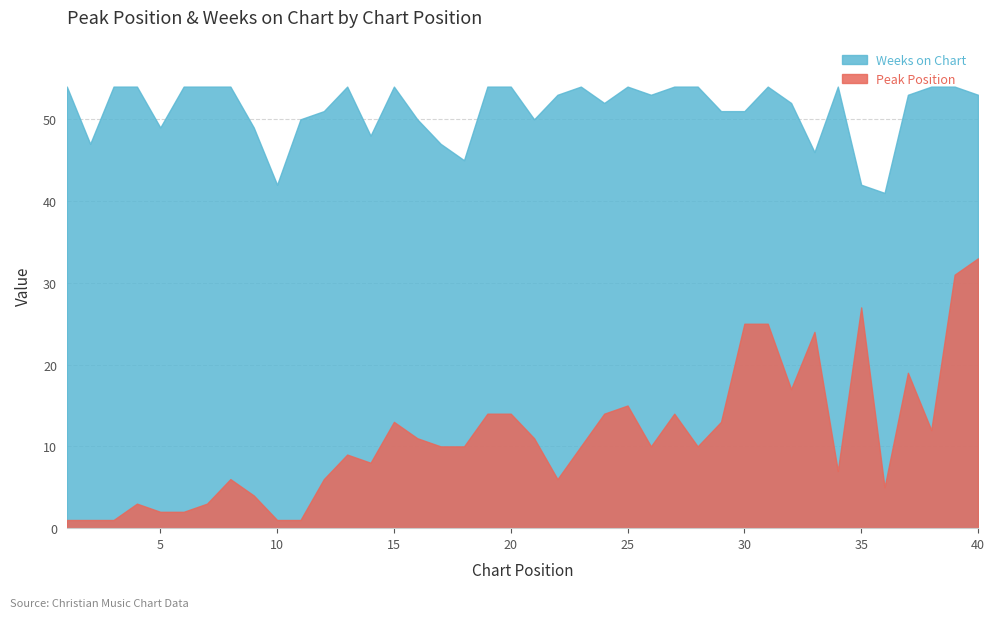

What is the value of the Weeks on Chart point at the 22nd from the left?

53